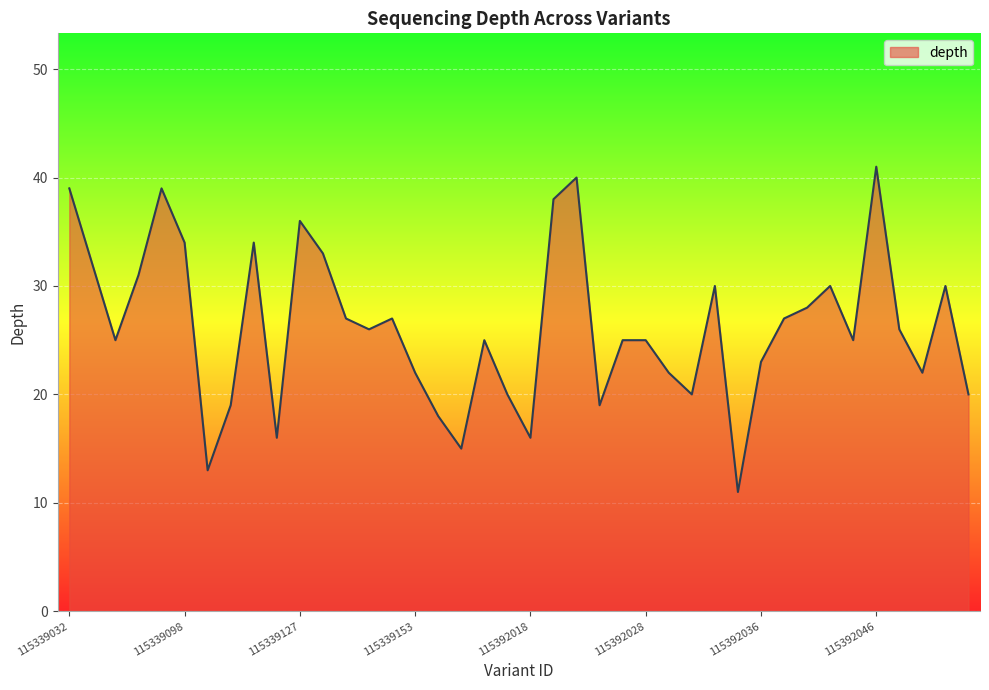

What is the greatest value displayed?

41